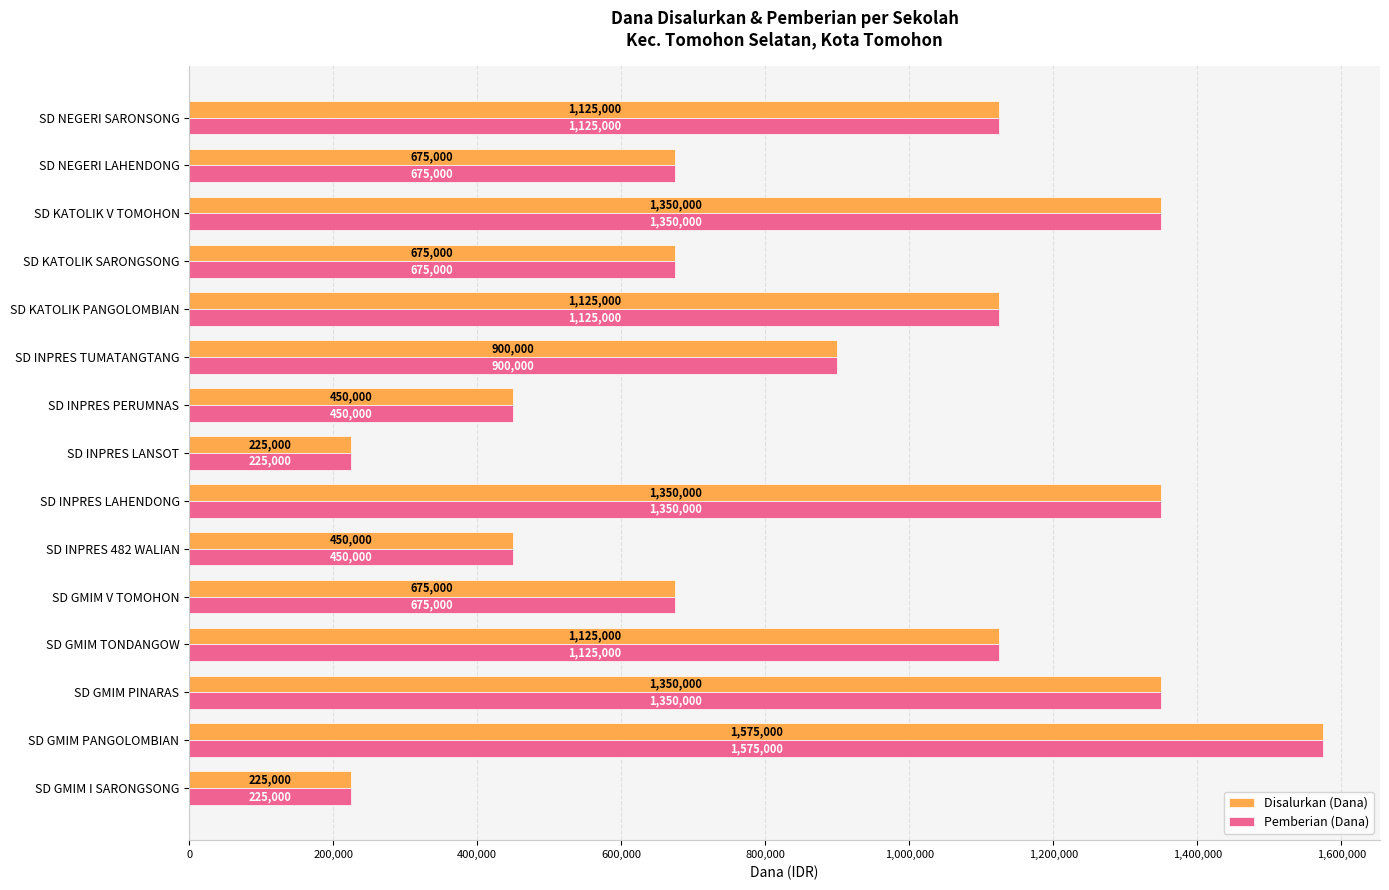

What is the difference between the Pemberian (Dana) values at SD NEGERI SARONSONG and SD INPRES LAHENDONG?

225000